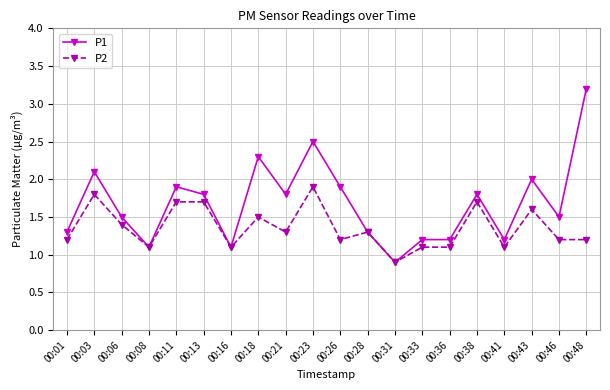

Reading right to left, what are all the values shown in this chart?

P1: 3.2	1.5	2.0	1.2	1.8	1.2	1.2	0.9	1.3	1.9	2.5	1.8	2.3	1.1	1.8	1.9	1.1	1.5	2.1	1.3
P2: 1.2	1.2	1.6	1.1	1.7	1.1	1.1	0.9	1.3	1.2	1.9	1.3	1.5	1.1	1.7	1.7	1.1	1.4	1.8	1.2